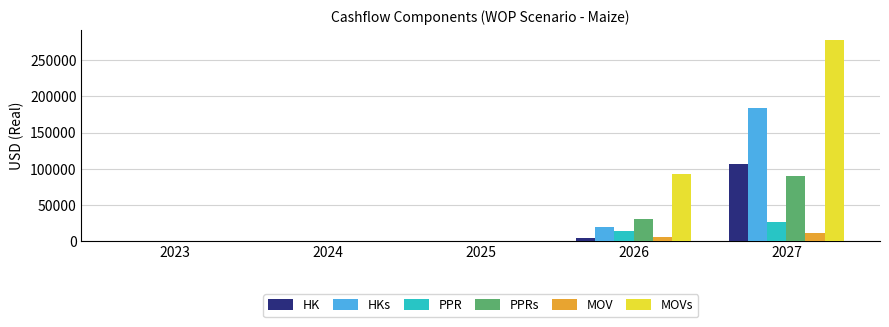

What is the highest value of the HKs series?

183666.7